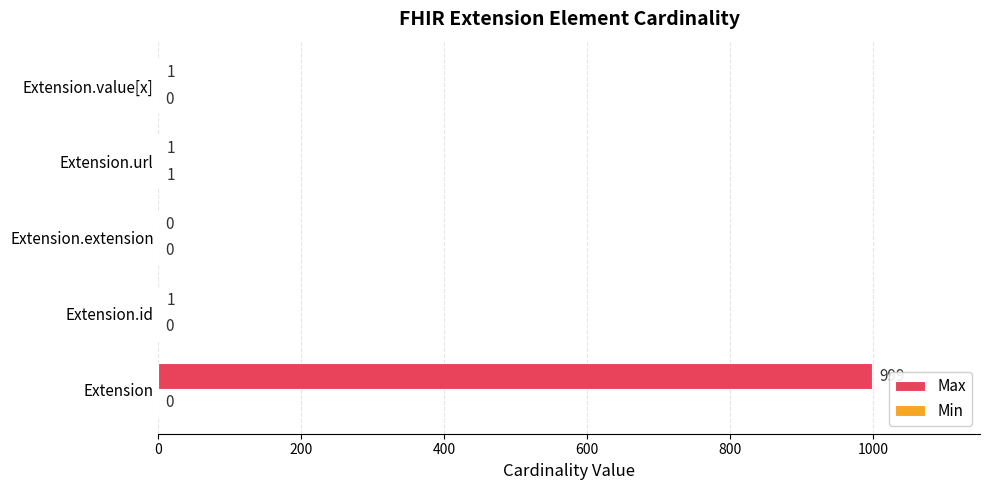

Which series has the largest range (max minus min)?

Max